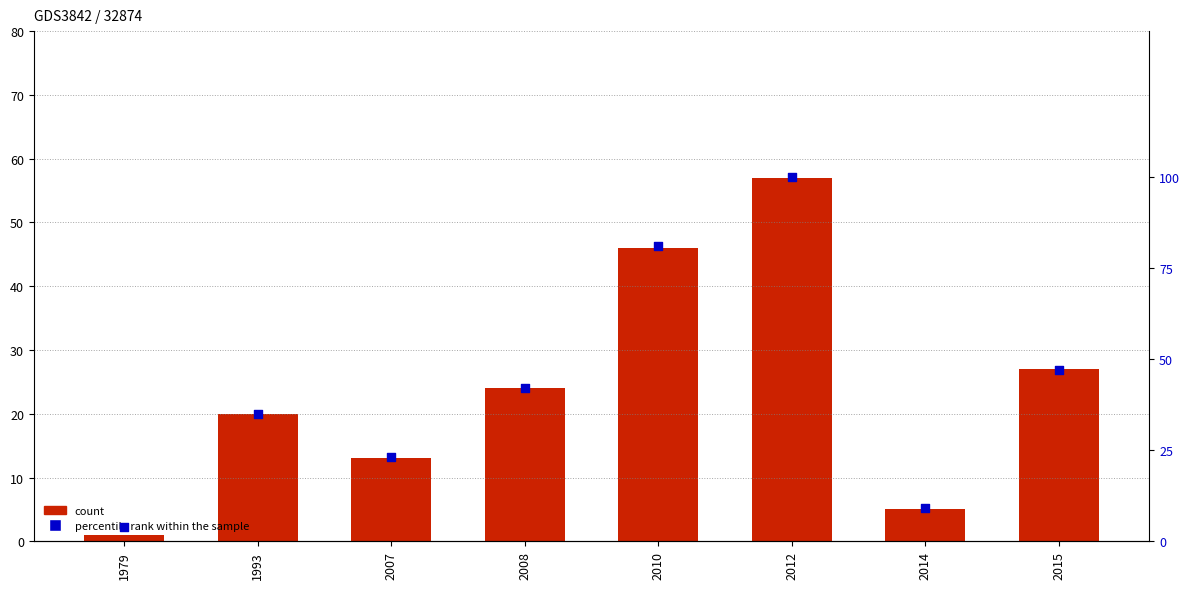

Which series has the largest Y range (max minus min)?

percentile rank within the sample